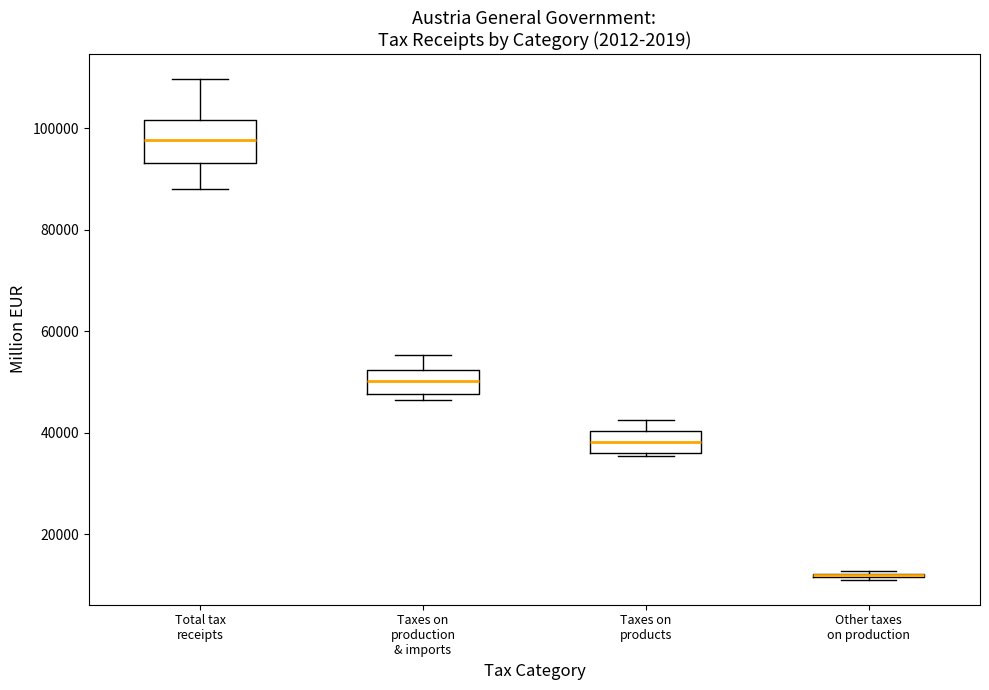

Reading left to right, read every box against the y-axis: the position of its median line, the range the box covers, and the ends of its whiskers. The values are not printed on the chart, so give them approximately, as read against the axis.

Total tax receipts: median 98000, box 94000 to 102000, whiskers 88000 to 110000
Taxes on production & imports: median 50000, box 48000 to 52000, whiskers 46000 to 56000
Taxes on products: median 38000, box 36000 to 40000, whiskers 36000 (just below the box's lower edge) to 42000
Other taxes on production: box collapsed to a line at 12000, whiskers 12000 to 12000